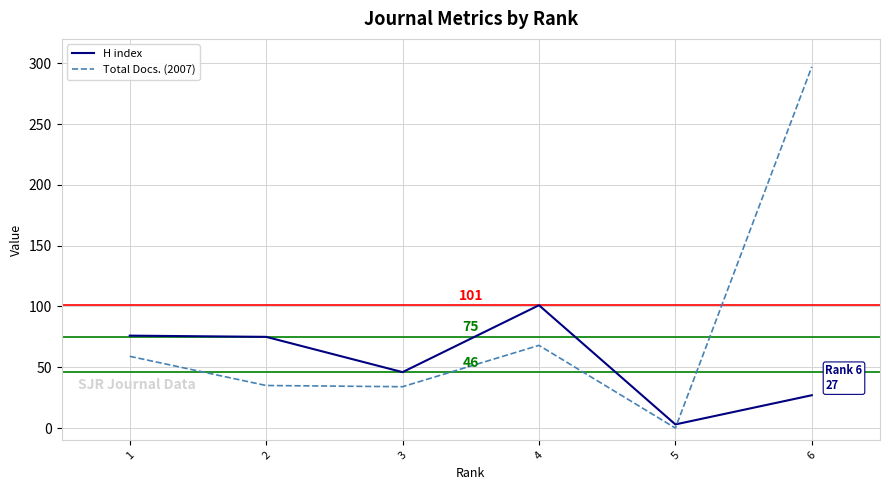

How many lines are shown in the chart?

2